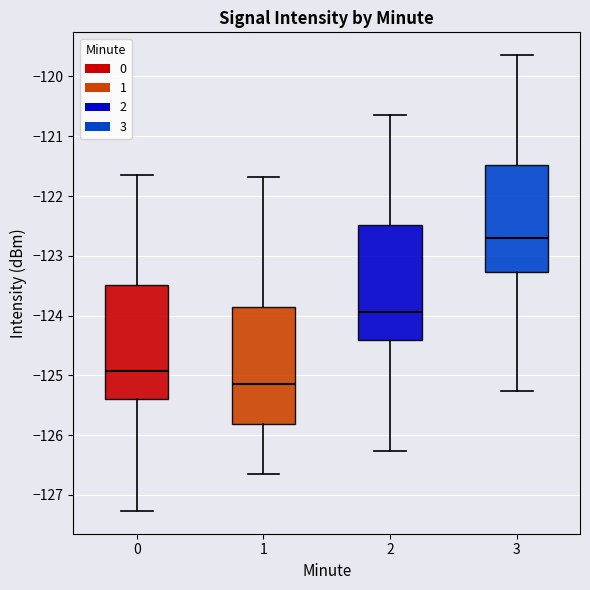

Which box has the lowest median line?

1